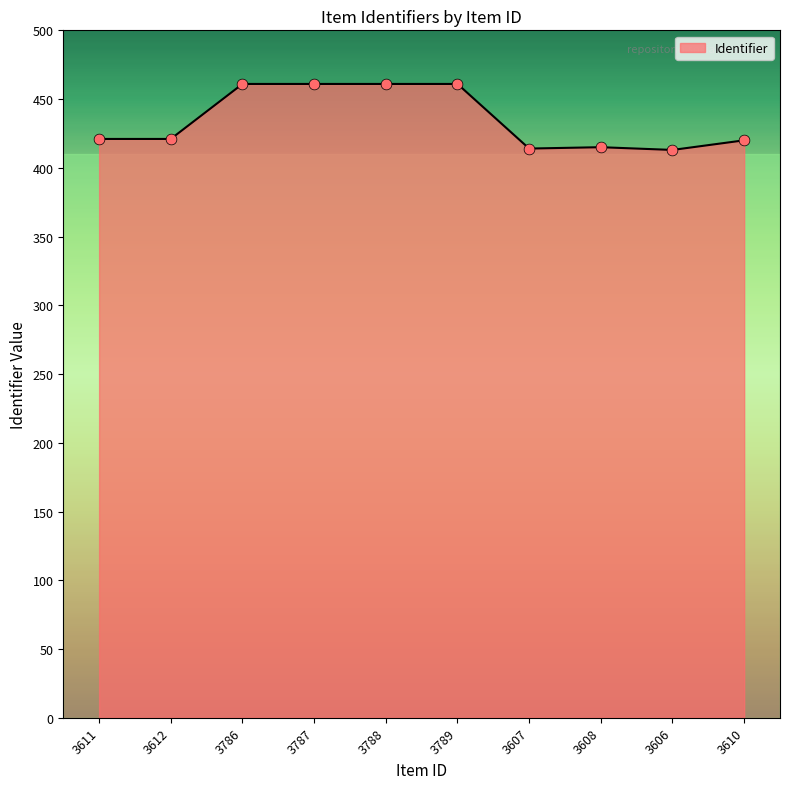

What is the change in value from 3612 to 3787?

+40